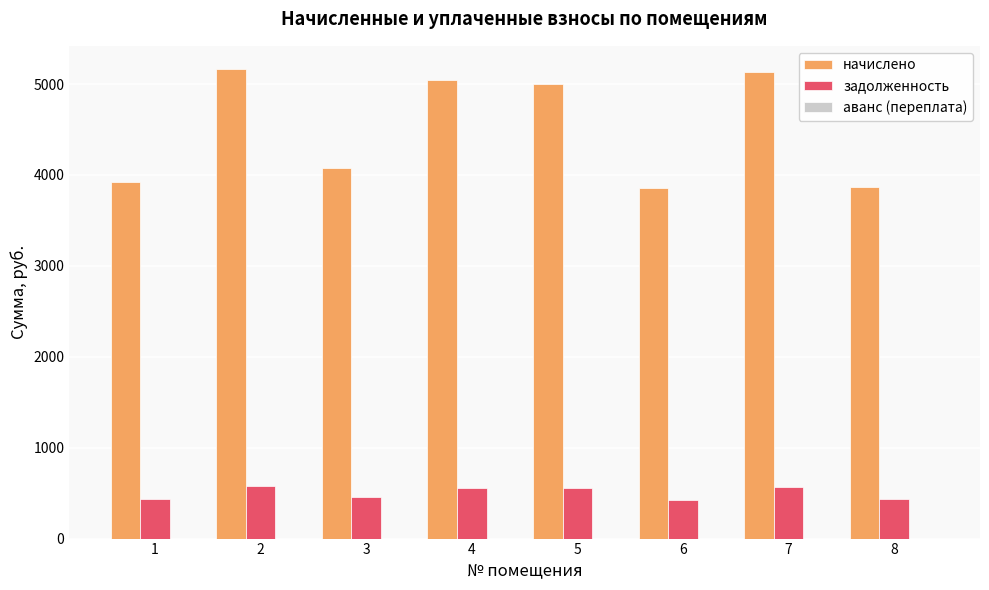

Does the chart contain any negative values?

No